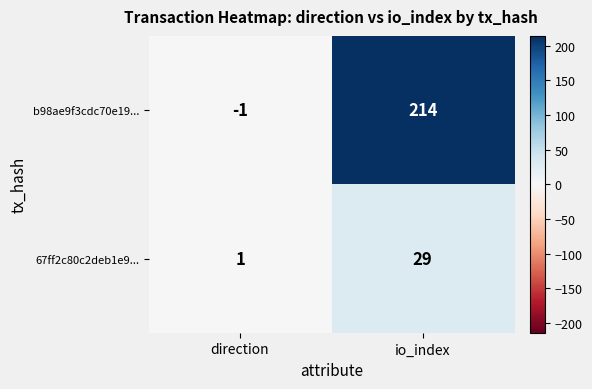

Rank the series by their maximum value, from lowest to highest.

67ff2c80c2deb1e9..., b98ae9f3cdc70e19...